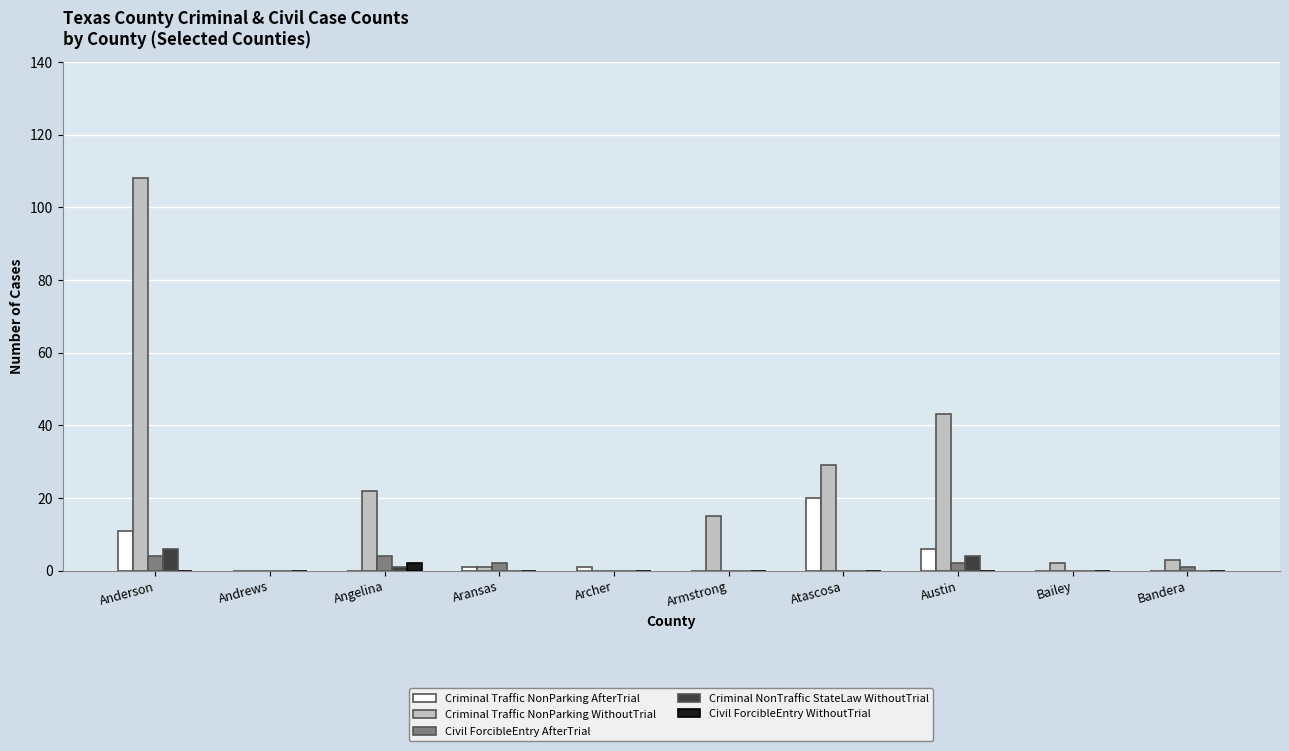

Is it true that Criminal Traffic NonParking WithoutTrial equals 27 at Austin?

False